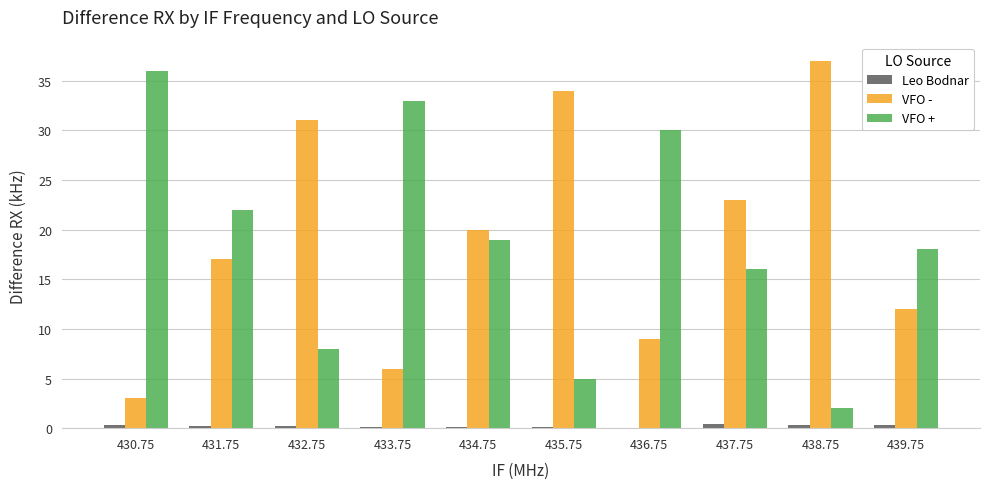

What is the highest value of the VFO + series?

36.0